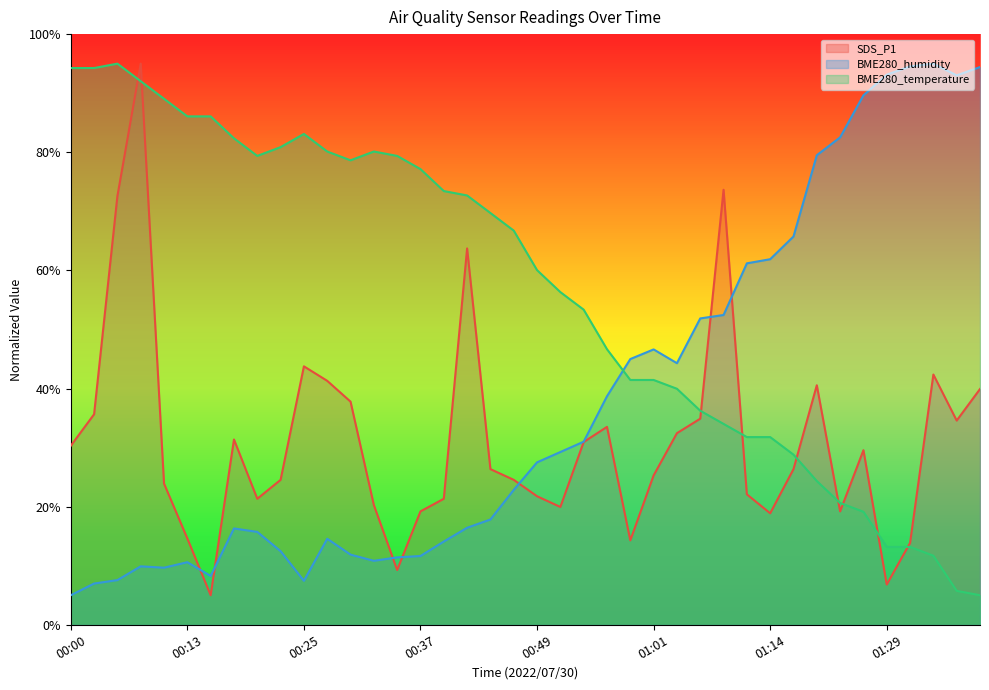

True or false: BME280_temperature has more than 1 interior local peaks.

True